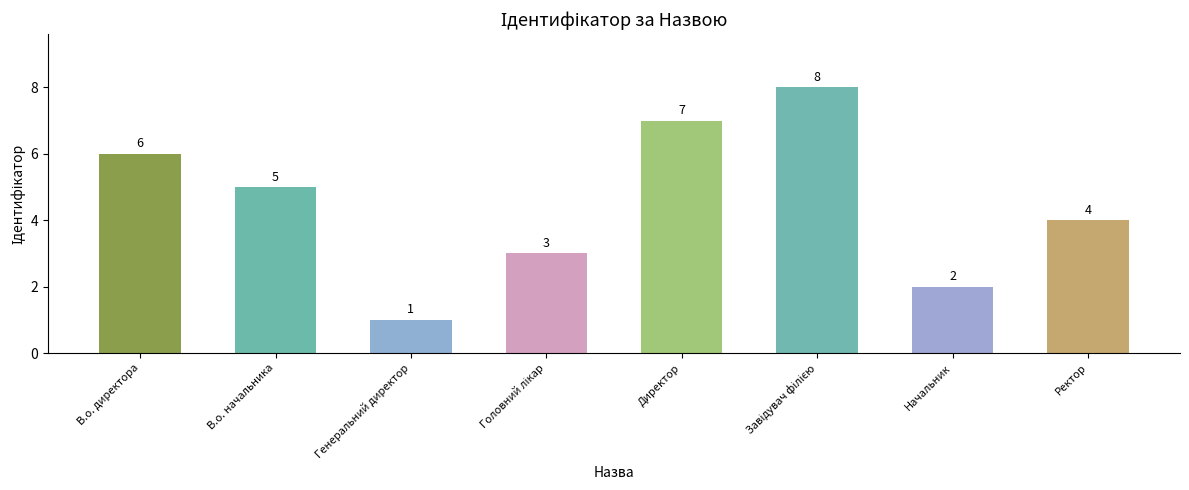

The chart shows a value of 1 at Ректор. True or false?

False